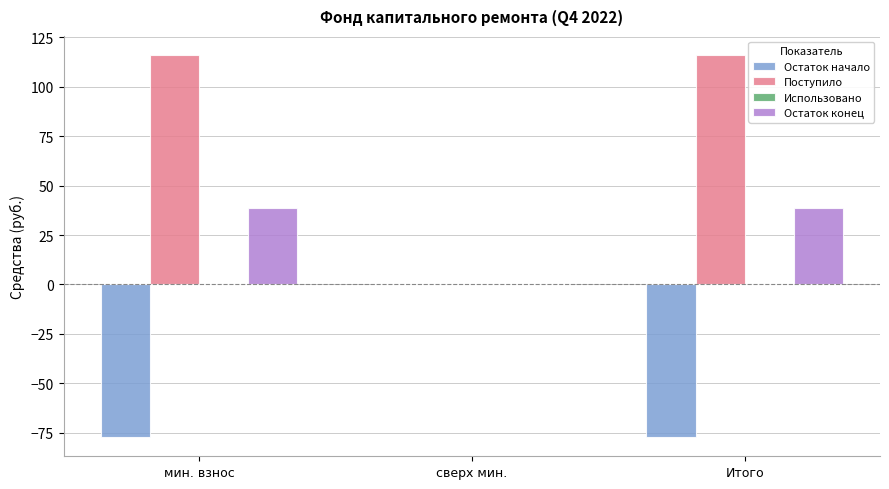

Which series has the largest total across all categories?

Поступило